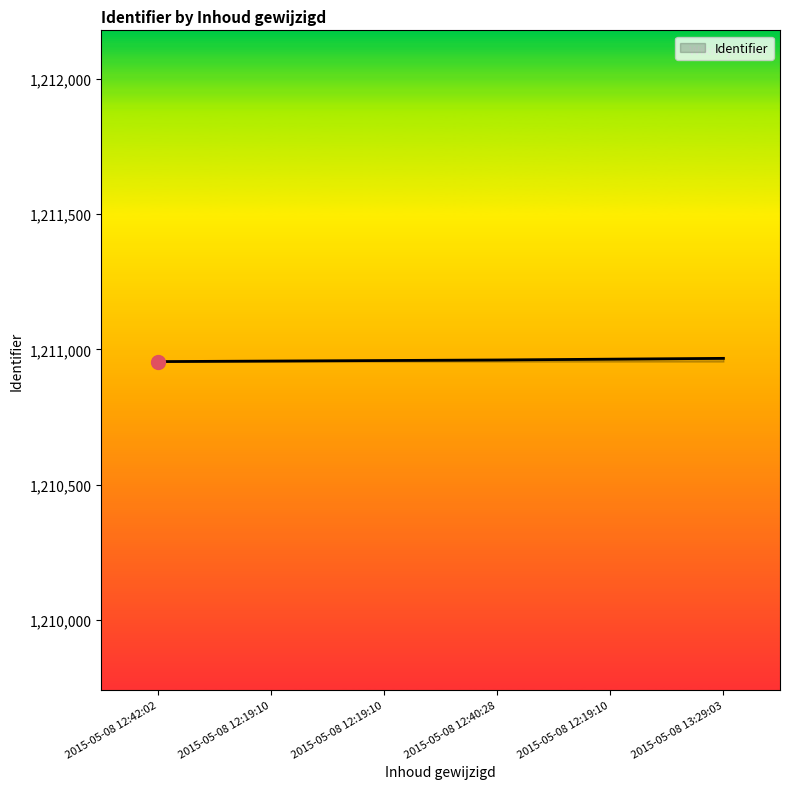

What value does the data have at 2015-05-08 12:19:10, to the nearest 5?

1210955